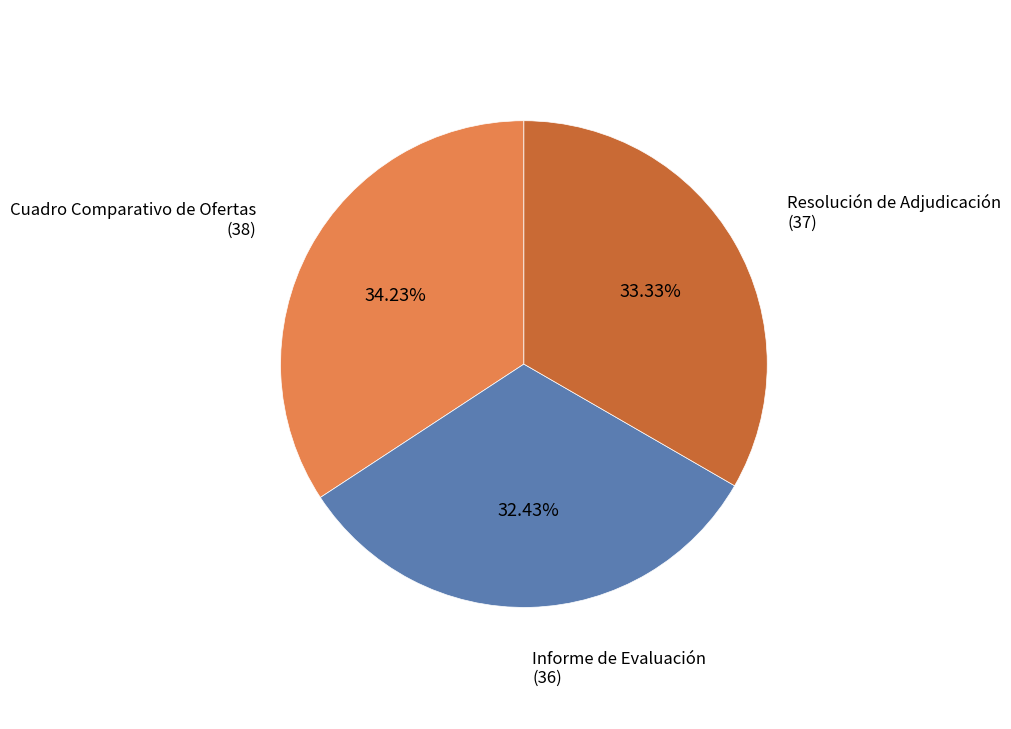

What is the smallest slice in the pie chart?

Informe de Evaluación